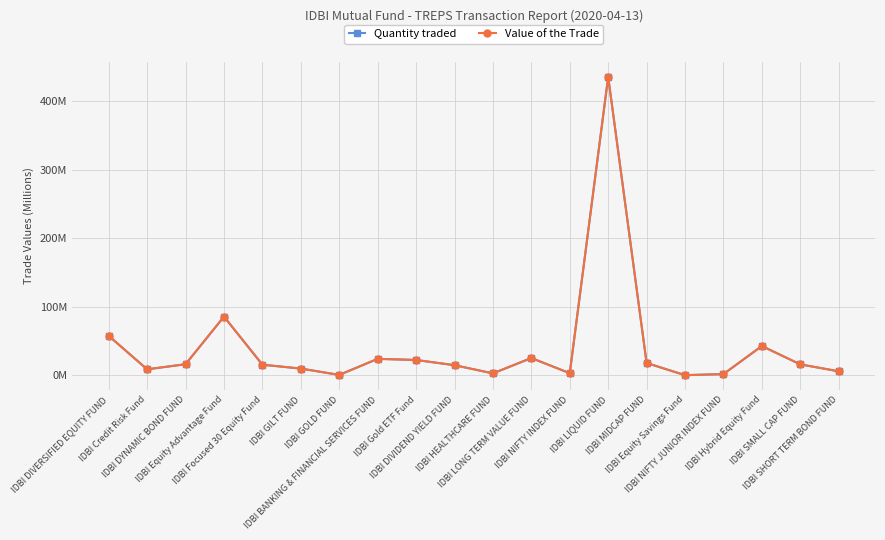

Reading left to right, what are all the values shown in this chart?

Quantity traded: IDBI DIVERSIFIED EQUITY FUND=57.4	IDBI Credit Risk Fund=8.6	IDBI DYNAMIC BOND FUND=16.0	IDBI Equity Advantage Fund=85.6	IDBI Focused 30 Equity Fund=15.3	IDBI GILT FUND=9.7	IDBI GOLD FUND=0.4	IDBI BANKING & FINANCIAL SERVICES FUND=23.9	IDBI Gold ETF Fund=22.2	IDBI DIVIDEND YIELD FUND=14.6	IDBI HEALTHCARE FUND=2.7	IDBI LONG TERM VALUE FUND=25.1	IDBI NIFTY INDEX FUND=2.9	IDBI LIQUID FUND=435.8	IDBI MIDCAP FUND=17.8	IDBI Equity Savings Fund=0.0	IDBI NIFTY JUNIOR INDEX FUND=1.6	IDBI Hybrid Equity Fund=42.6	IDBI SMALL CAP FUND=15.8	IDBI SHORT TERM BOND FUND=5.7
Value of the Trade: IDBI DIVERSIFIED EQUITY FUND=57.4	IDBI Credit Risk Fund=8.6	IDBI DYNAMIC BOND FUND=16.0	IDBI Equity Advantage Fund=85.6	IDBI Focused 30 Equity Fund=15.3	IDBI GILT FUND=9.7	IDBI GOLD FUND=0.4	IDBI BANKING & FINANCIAL SERVICES FUND=23.9	IDBI Gold ETF Fund=22.2	IDBI DIVIDEND YIELD FUND=14.6	IDBI HEALTHCARE FUND=2.7	IDBI LONG TERM VALUE FUND=25.1	IDBI NIFTY INDEX FUND=2.9	IDBI LIQUID FUND=435.7	IDBI MIDCAP FUND=17.8	IDBI Equity Savings Fund=0.0	IDBI NIFTY JUNIOR INDEX FUND=1.6	IDBI Hybrid Equity Fund=42.6	IDBI SMALL CAP FUND=15.8	IDBI SHORT TERM BOND FUND=5.7